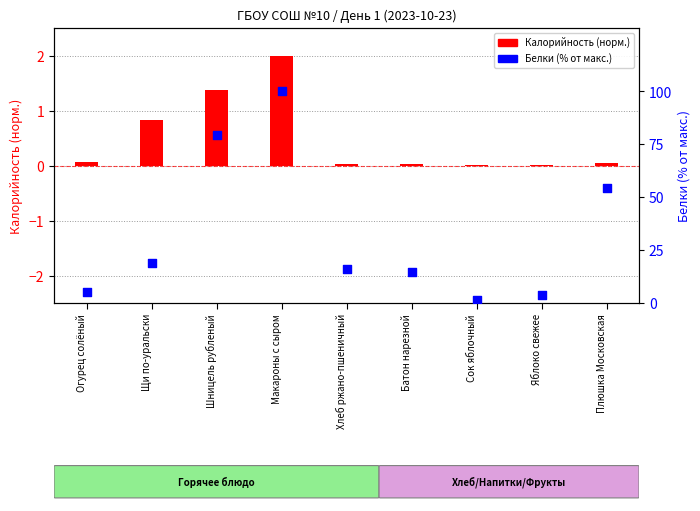

What is the total value across all series at Шницель рубленый?

80.8